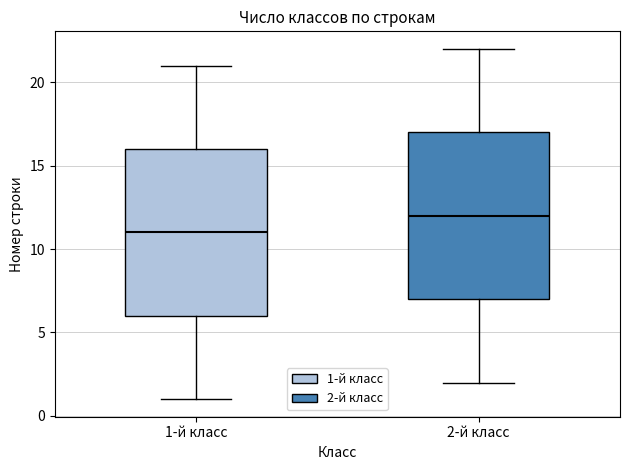

Where does the median line of the box for 1-й класс sit on the y-axis? The values are not printed on the chart, so give them approximately, as read against the axis.

11